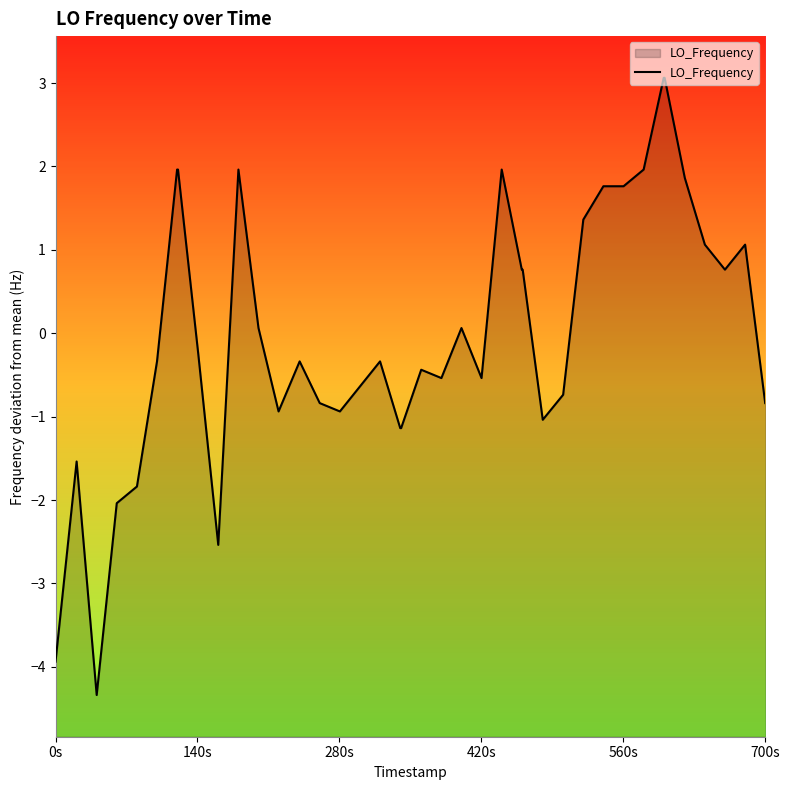

What is the value of the 22nd point from the left?

-0.5